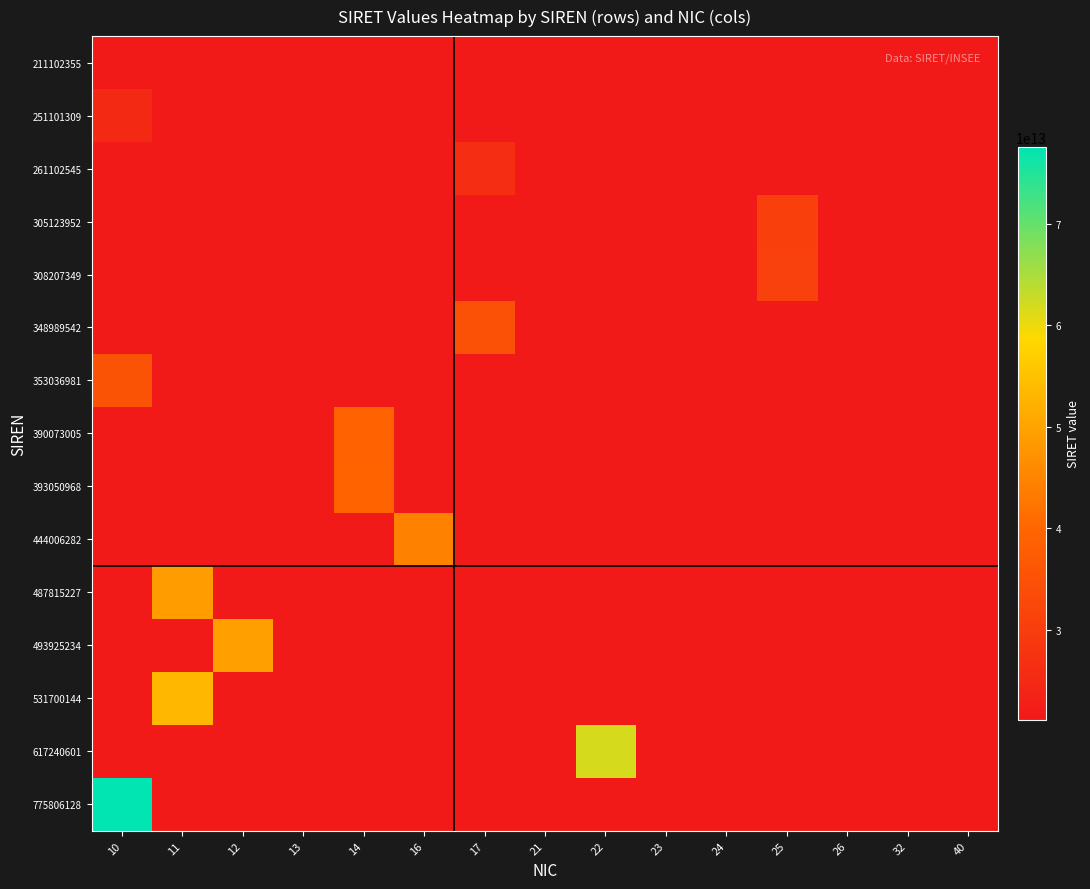

What is the greatest value displayed?

77580612800010.0